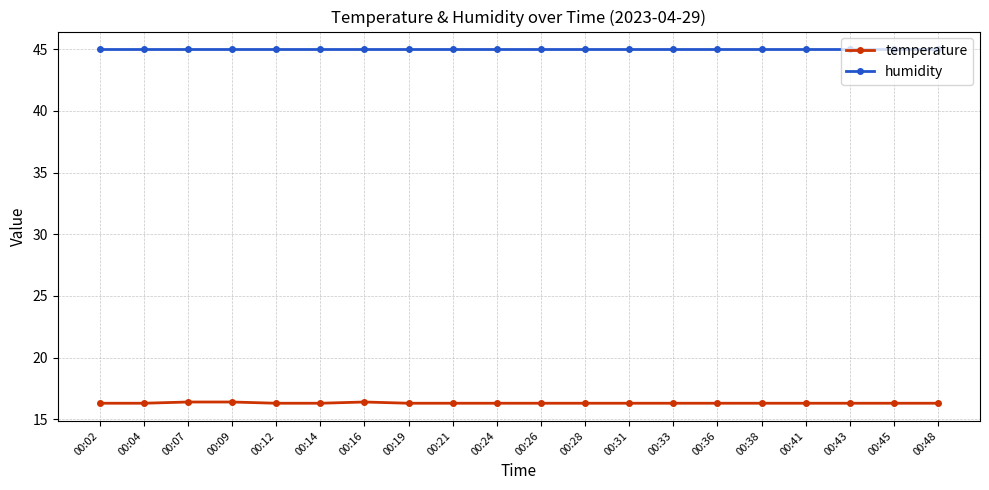

Does the chart display data point markers on the line(s)?

Yes